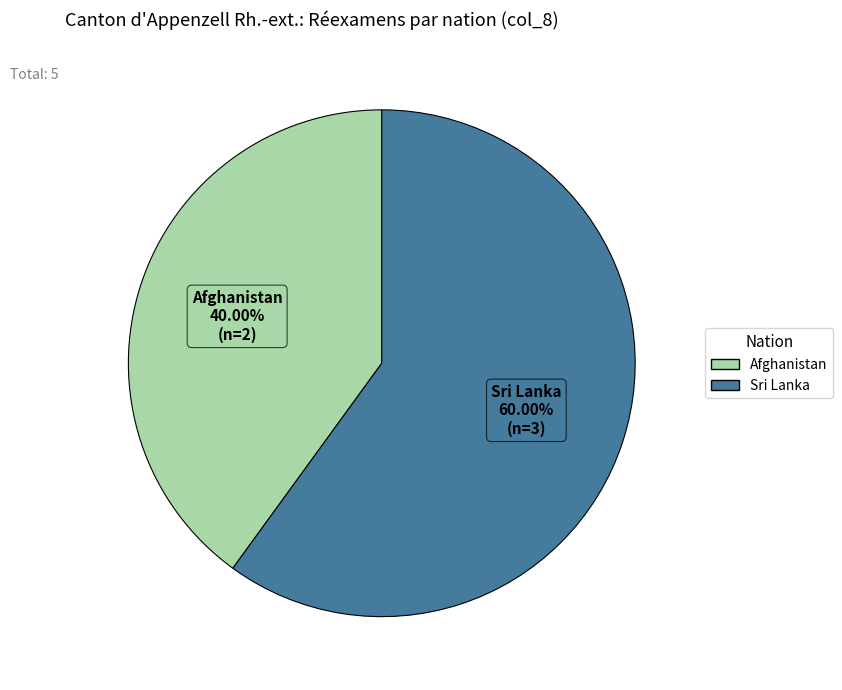

True or false: Sri Lanka accounts for 60% of the total.

True